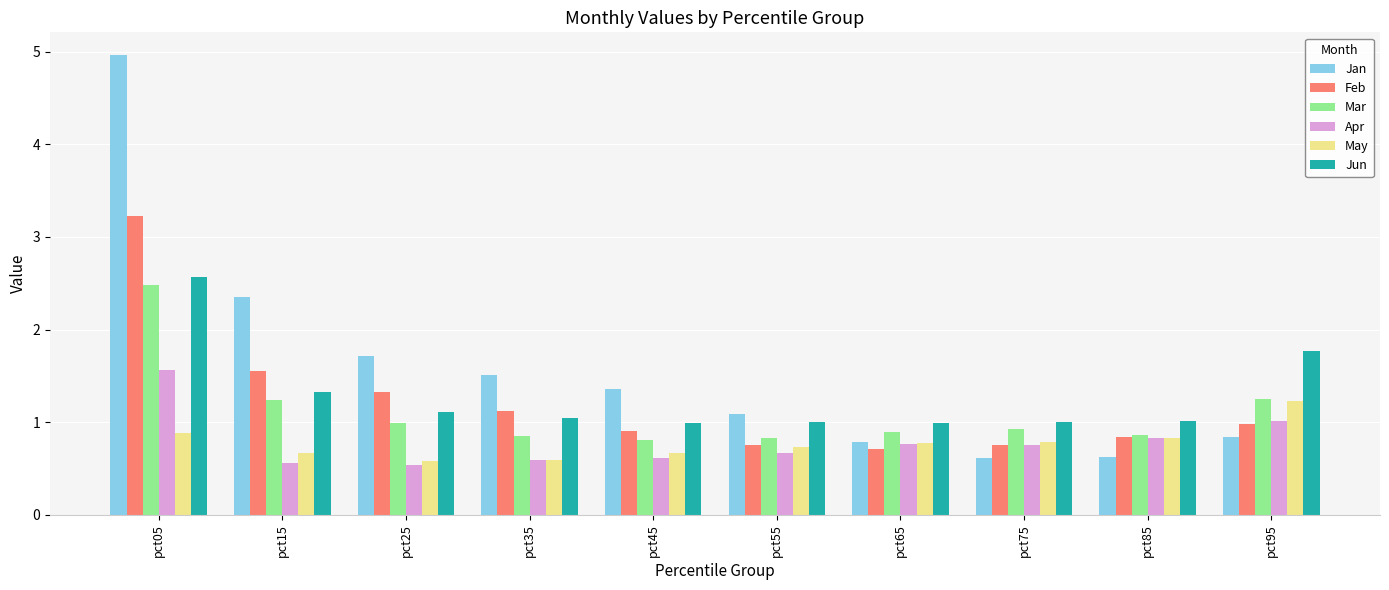

Are the bars horizontal?

No